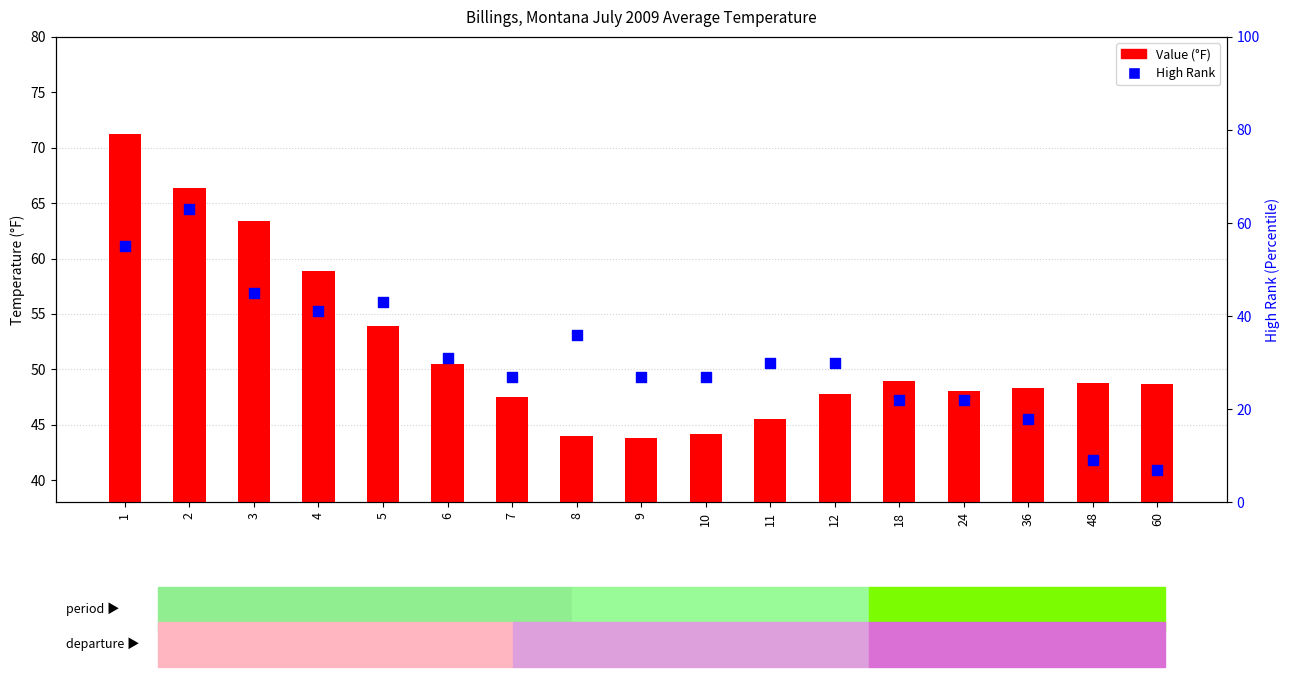

At how many categories does at least one series exceed 9?

17